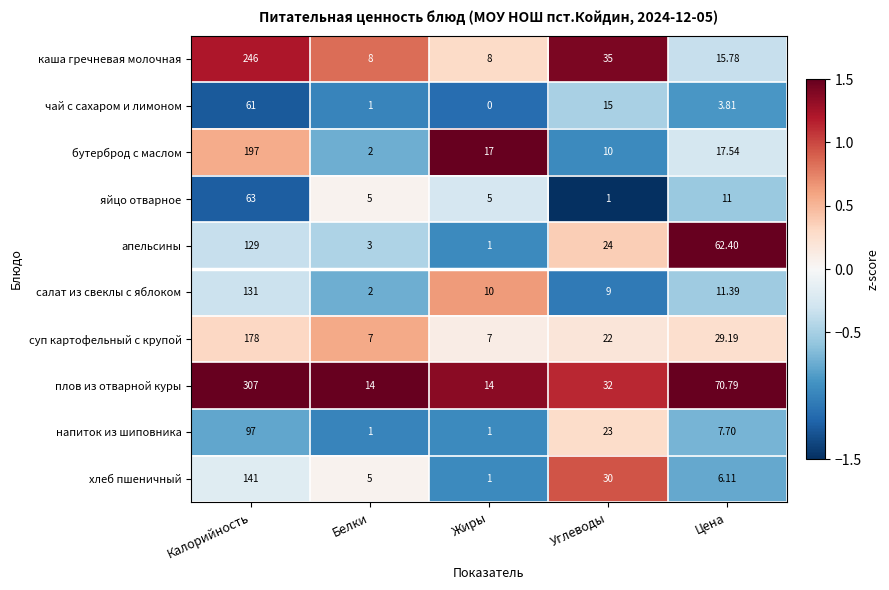

At which label is бутерброд с маслом closest to 99?

Цена